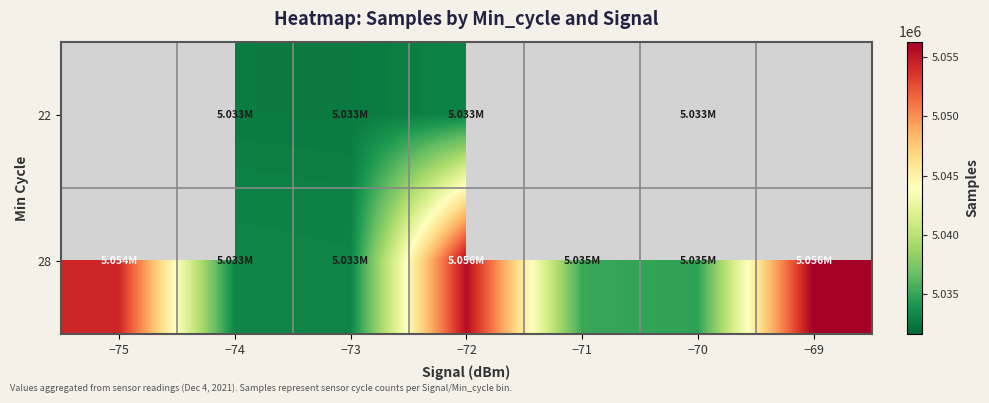

At which category is the sum across all series the highest?

−72